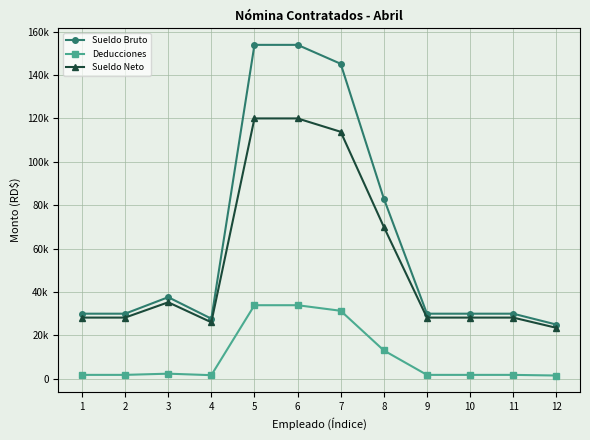

What are all the series names shown in the legend?

Sueldo Bruto, Deducciones, Sueldo Neto